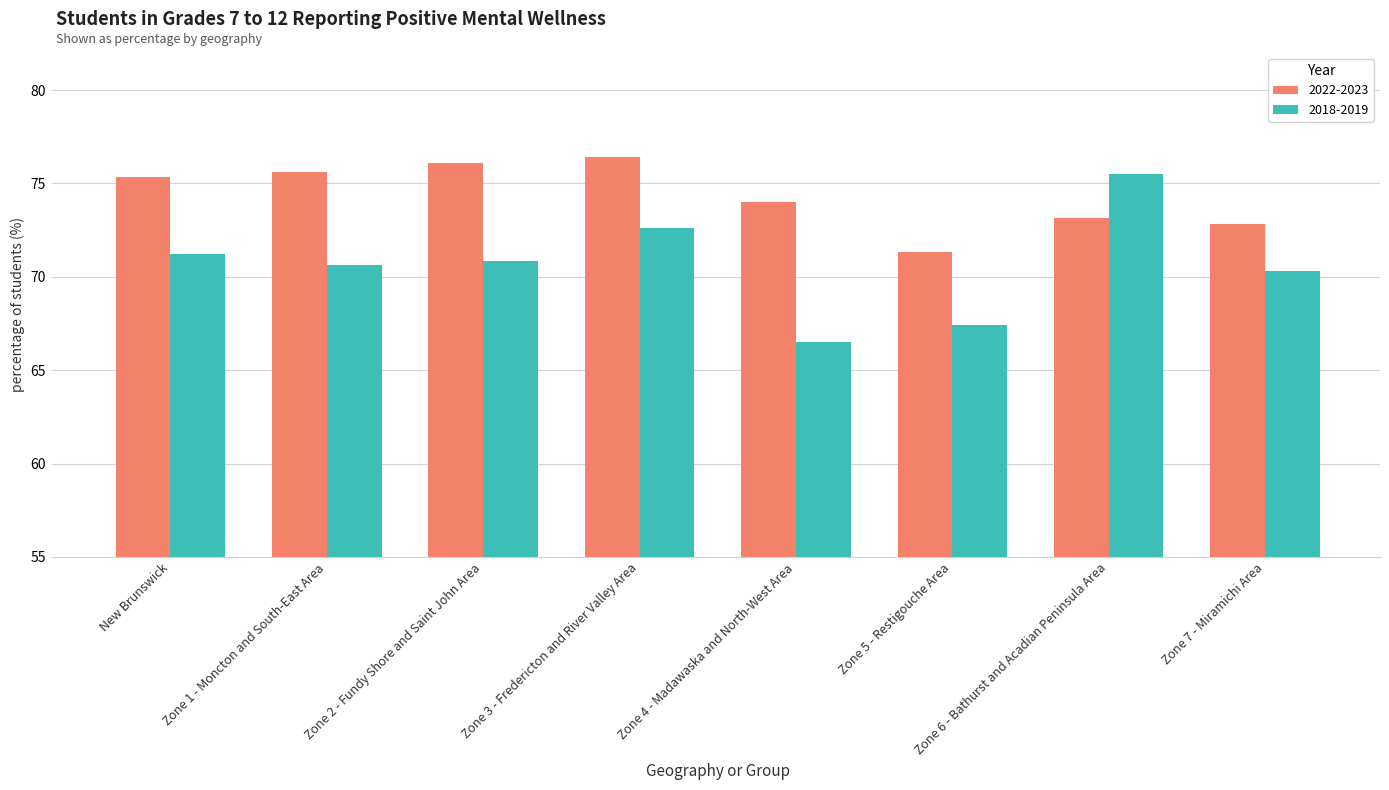

Which series has the widest spread of values?

2018-2019